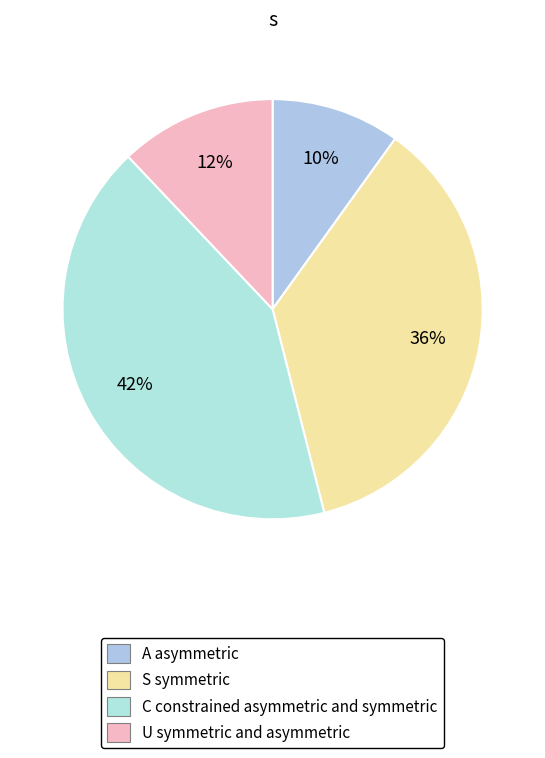

Rank the categories by value from highest to lowest.

C constrained asymmetric and symmetric, S symmetric, U symmetric and asymmetric, A asymmetric